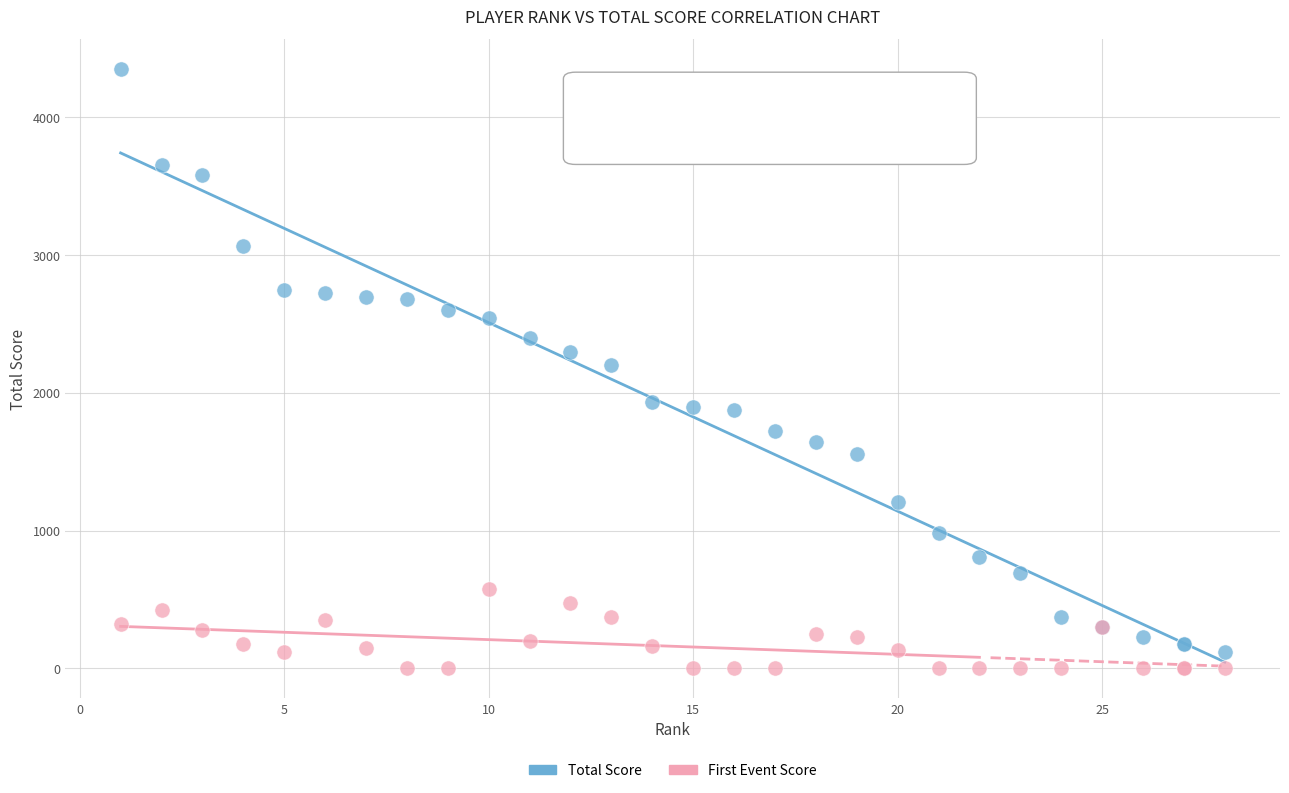

Which series has the largest Y range (max minus min)?

Total Score